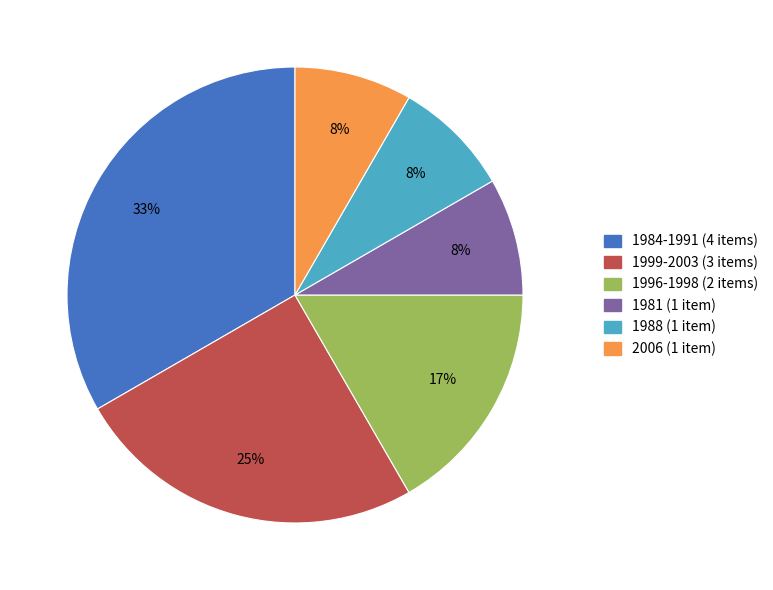

Combined, do 2006 and 1988 account for over 50%?

No